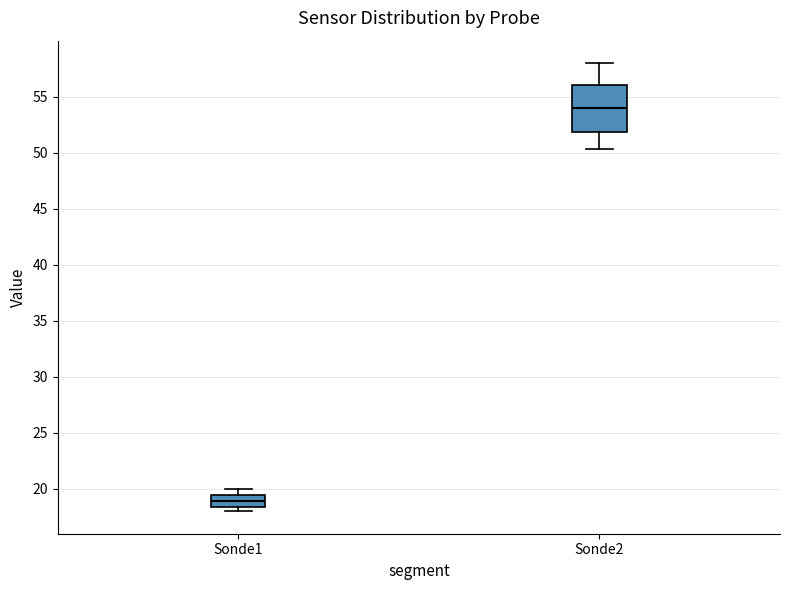

Where is the upper edge of the box for Sonde2 on the y-axis? The values are not printed on the chart, so give them approximately, as read against the axis.

56.0